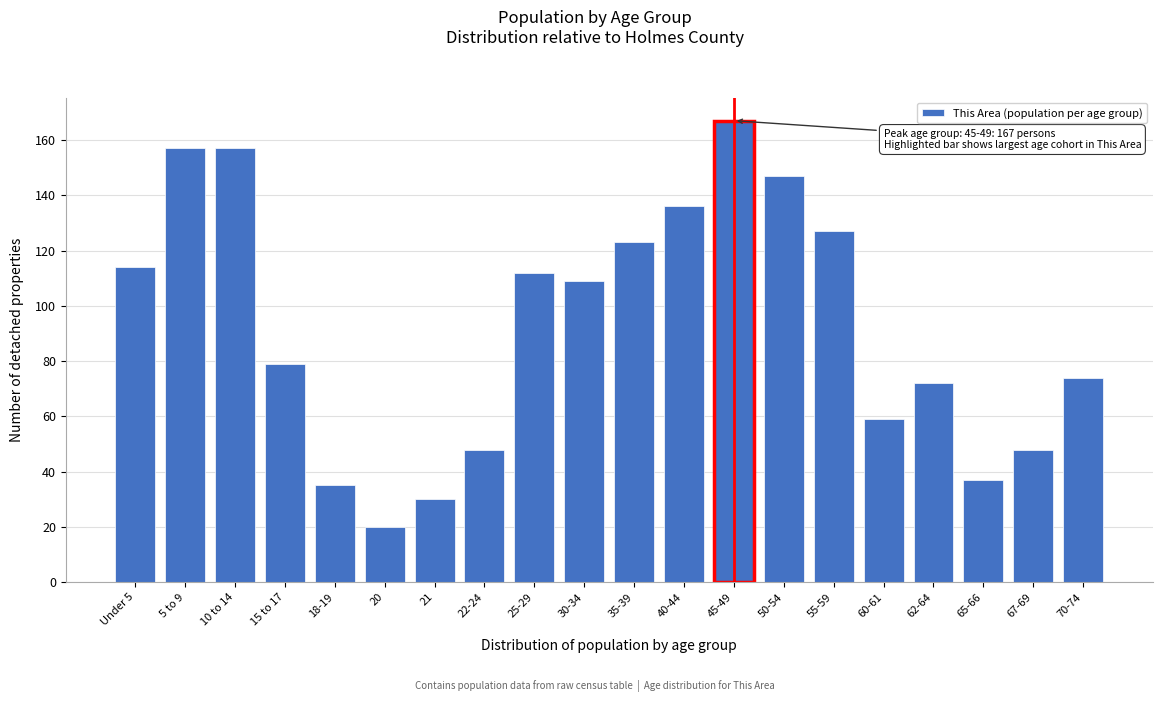

Reading right to left, transcribe all the data shown in this chart.

70-74=74	67-69=48	65-66=37	62-64=72	60-61=59	55-59=127	50-54=147	45-49=167	40-44=136	35-39=123	30-34=109	25-29=112	22-24=48	21=30	20=20	18-19=35	15 to 17=79	10 to 14=157	5 to 9=157	Under 5=114